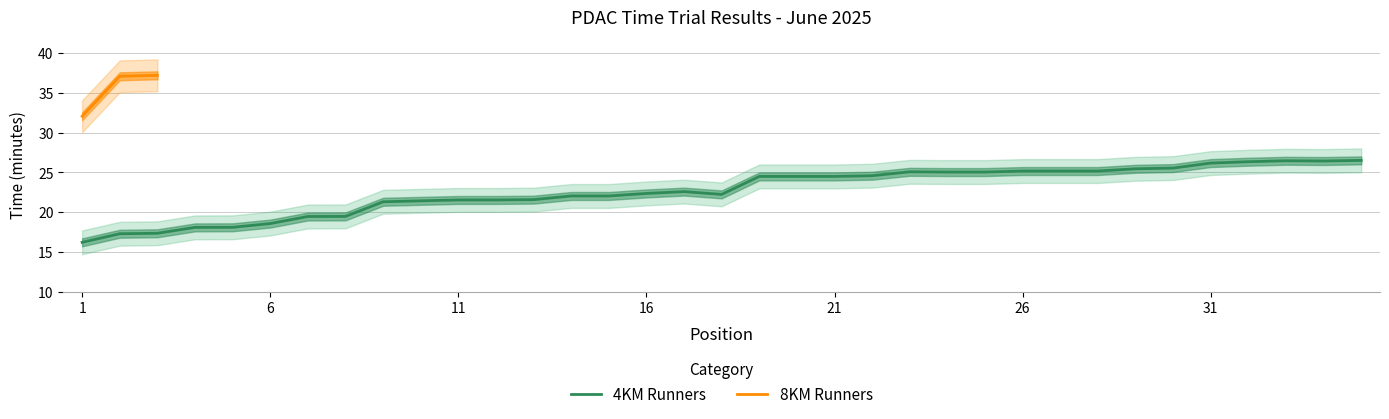

What is the maximum value for 4KM Runners?

26.5